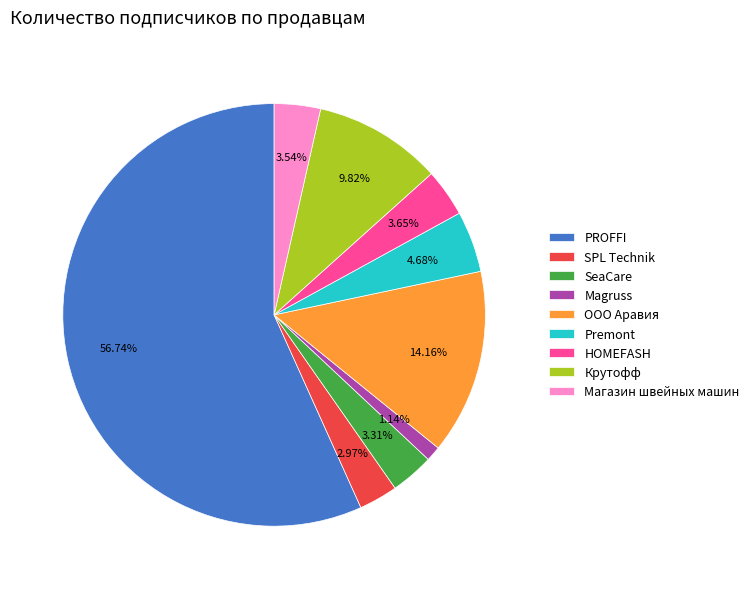

To the nearest percent, what is the combined percentage of SeaCare and Magruss?

4%